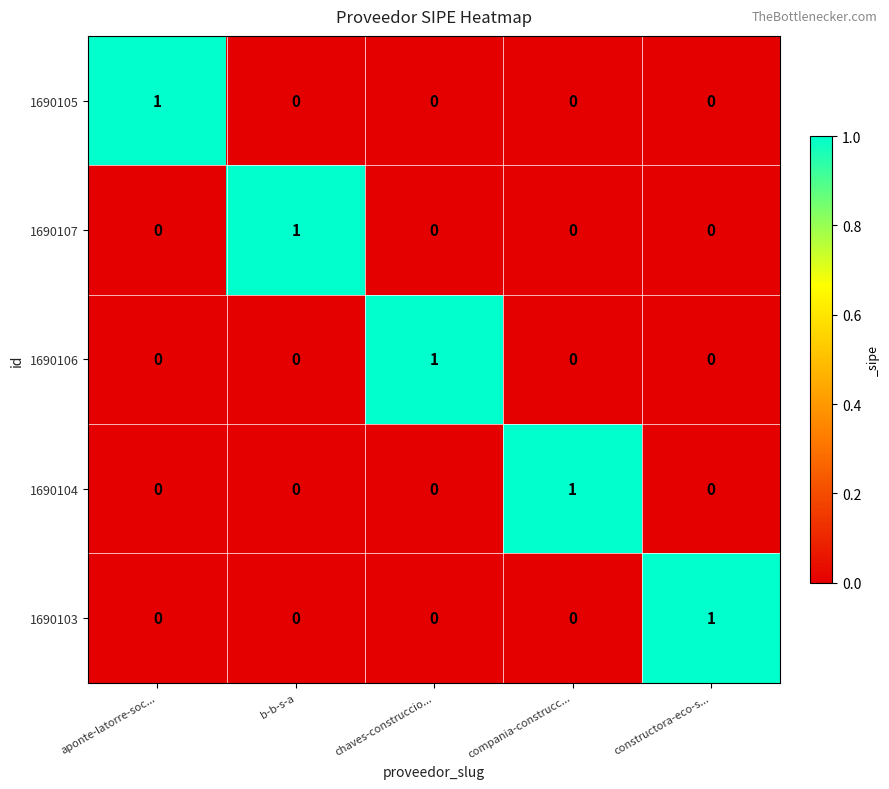

Is it true that 1690104 equals 1 at b-b-s-a?

False